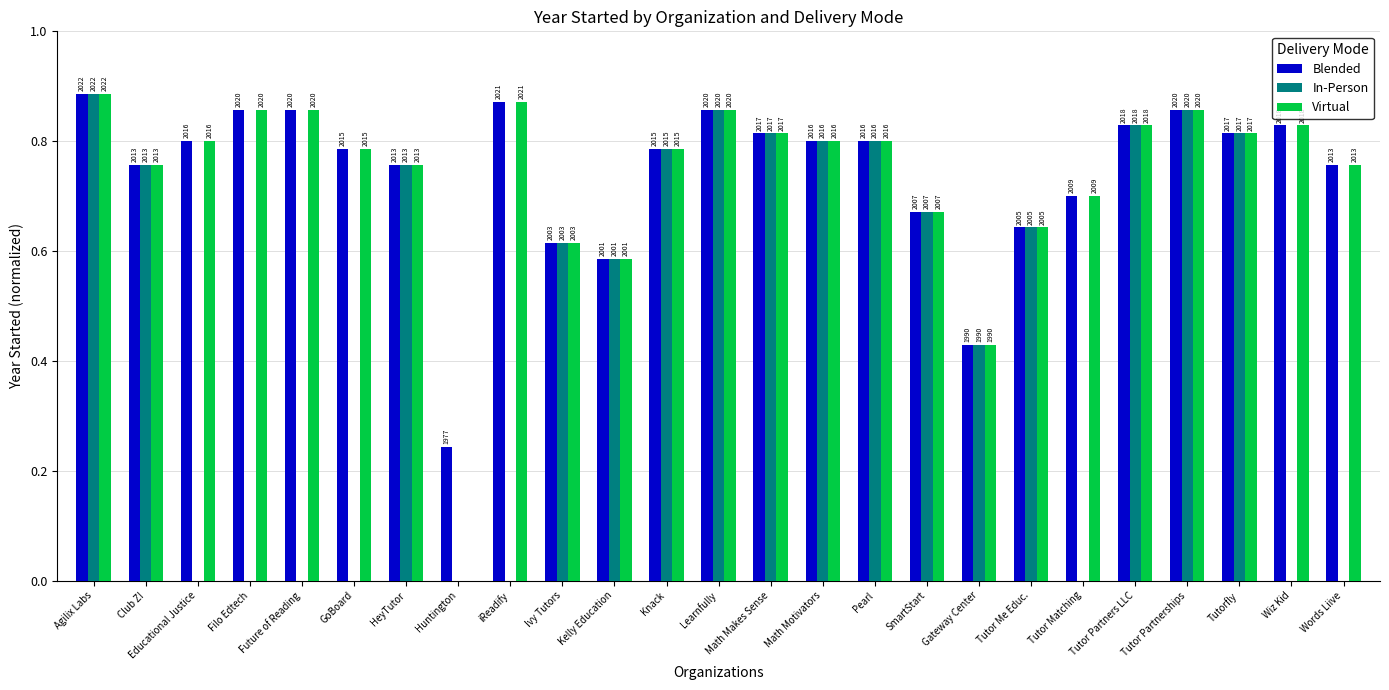

What is the sum of the Virtual values at Tutor Partnerships and Future of Reading?

1.7